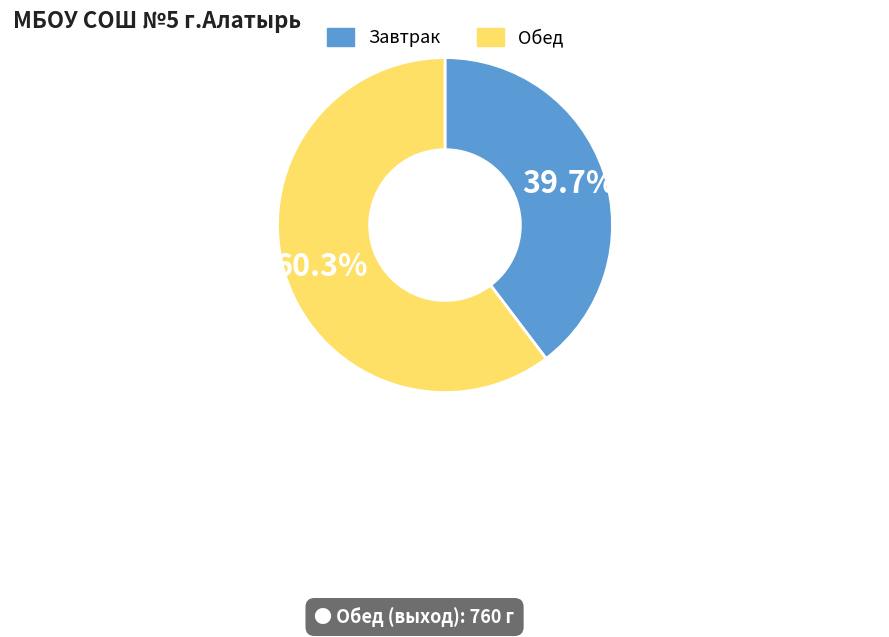

How much of the chart is everything except Завтрак?

60.3%